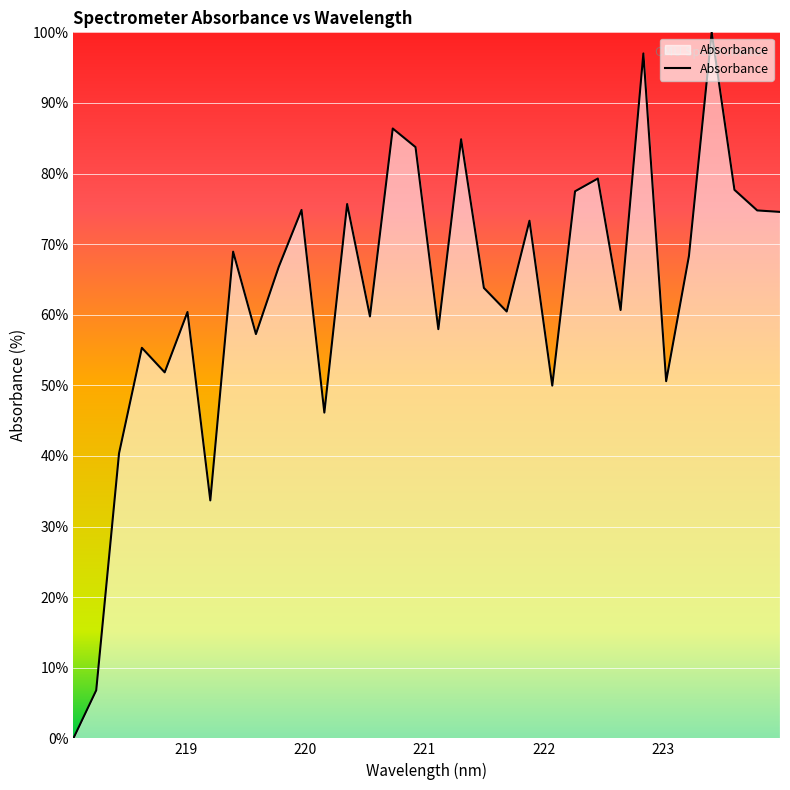

What is the difference between the maximum and minimum values?

100.0